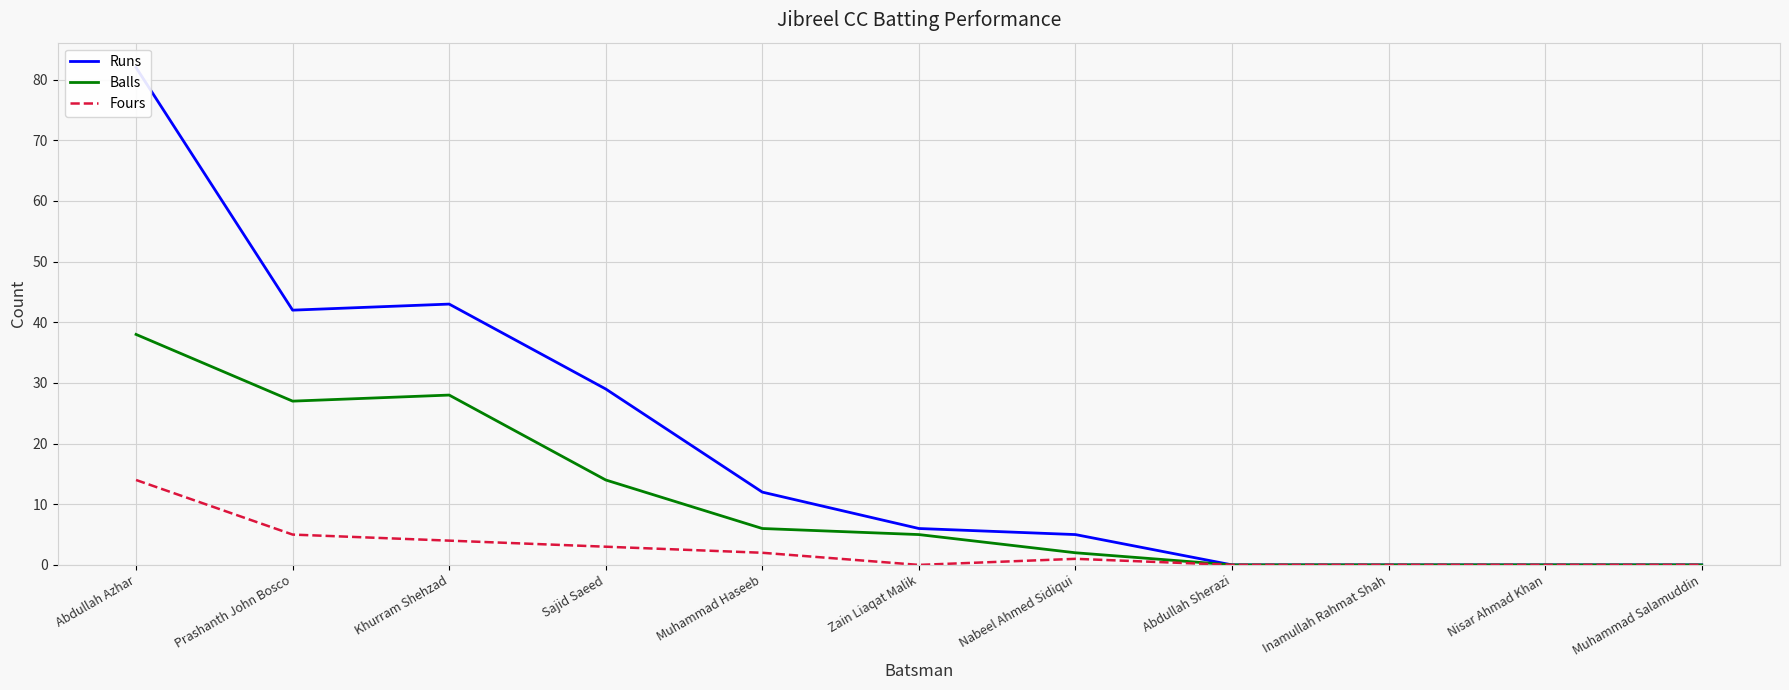

True or false: Fours has more than 0 interior local peaks.

True